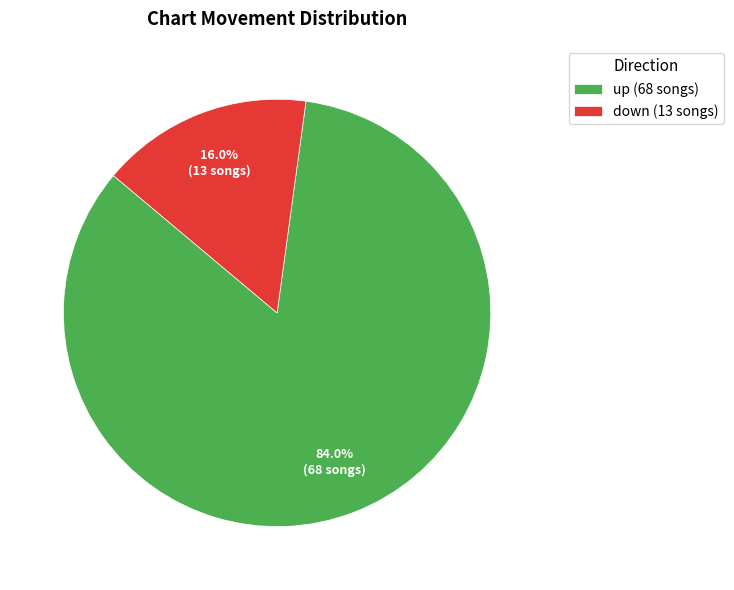

Which slice is the smallest?

down